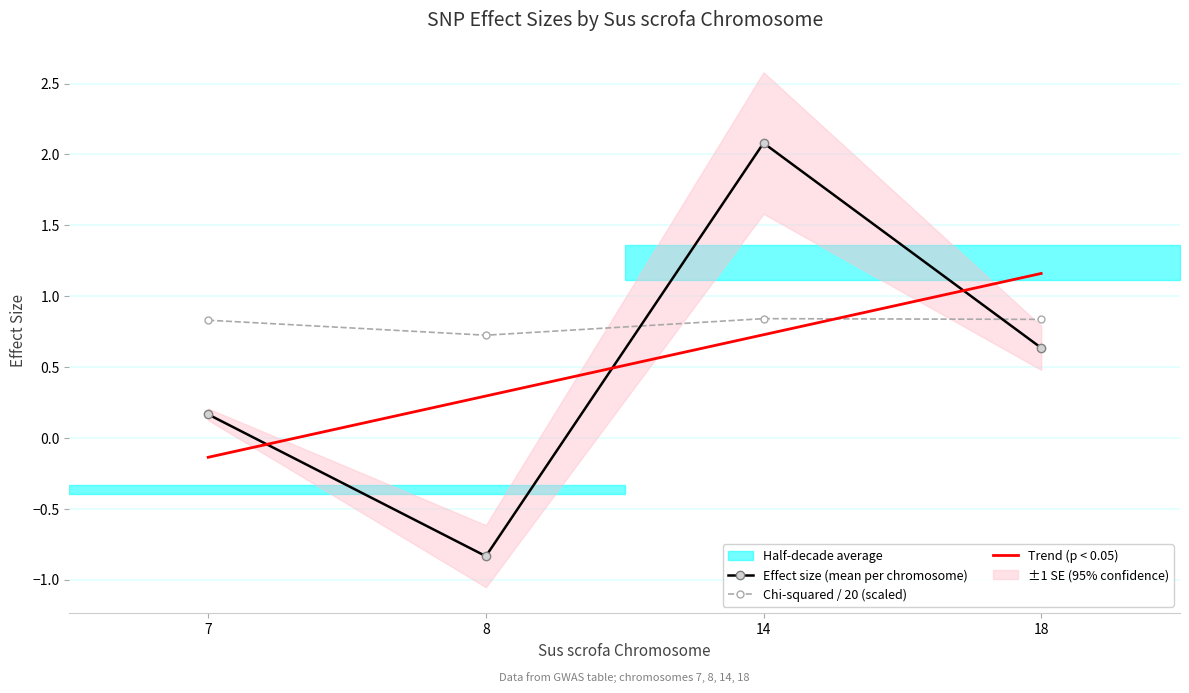

True or false: Chi-squared / 20 (scaled) and Trend (p < 0.05) cross at least once.

True